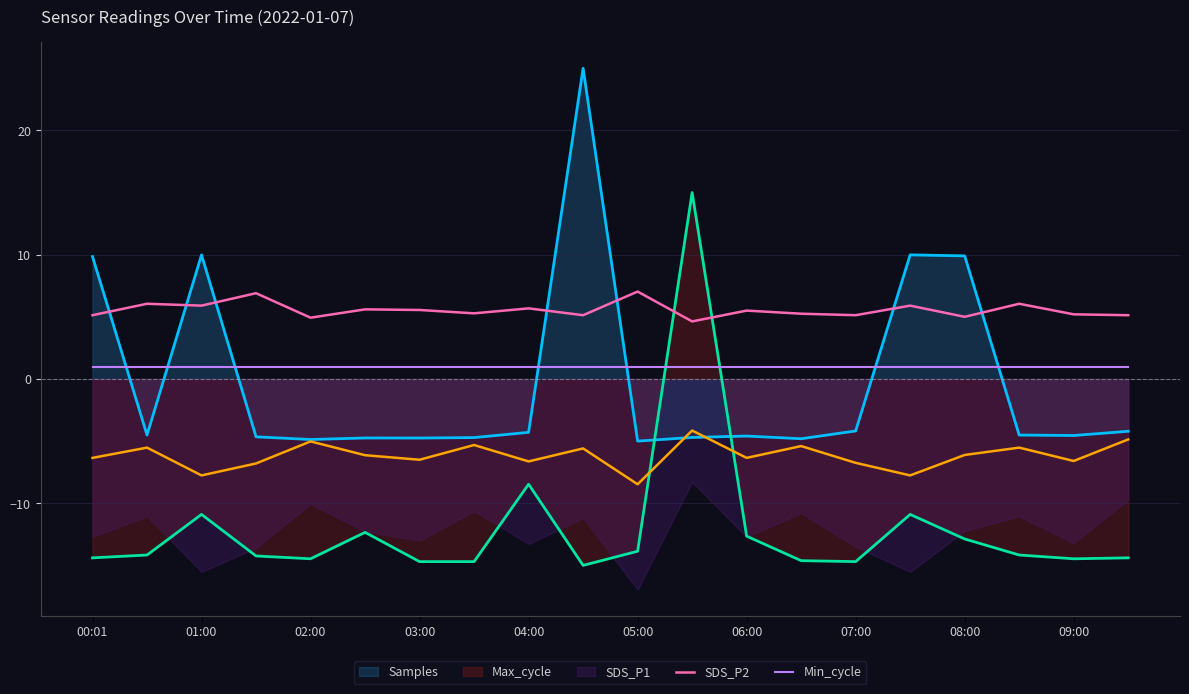

How many intersections are there between Max_cycle and Min_cycle?

2